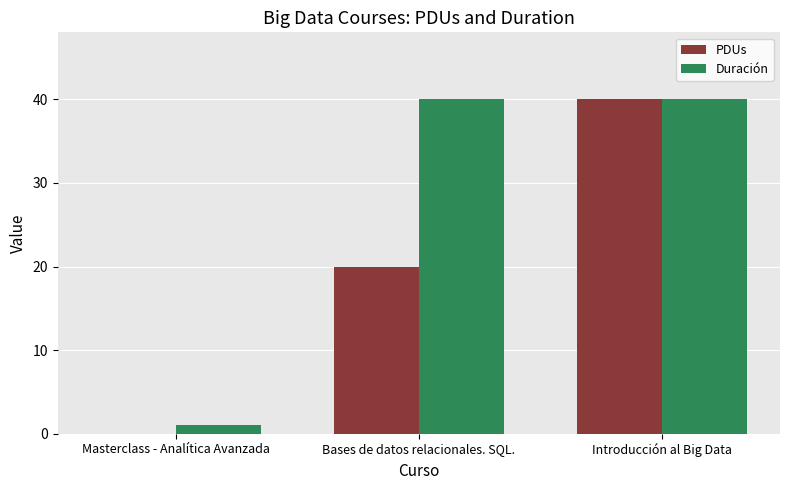

How many groups of bars are there?

3